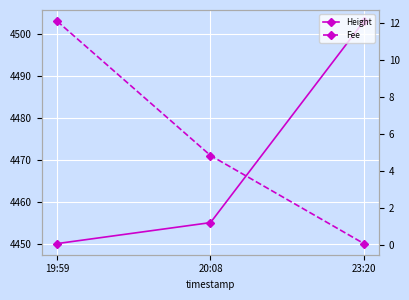

Where does the Height series first go above 4455?

23:20